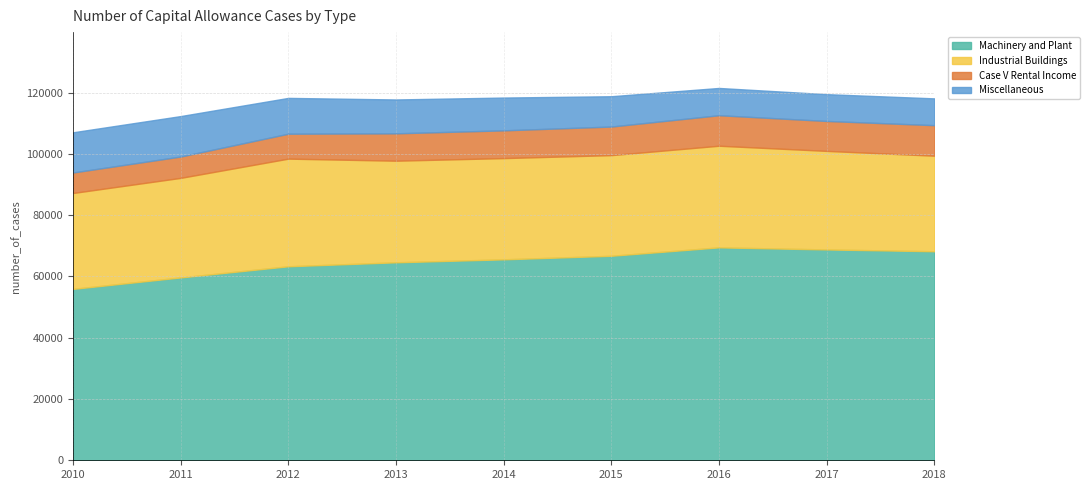

Which series has the largest total across all categories?

Machinery and Plant